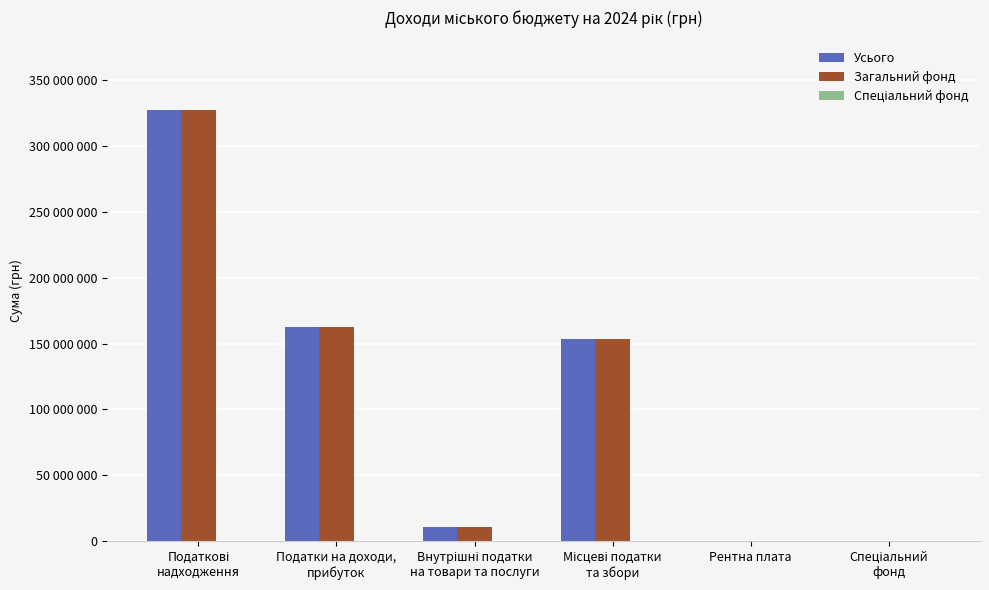

Reading left to right, extract all data points from this chart.

Усього: 327472200	162510200	11000000	153720000	1000	241000
Загальний фонд: 327231200	162510200	11000000	153720000	1000	0
Спеціальний фонд: 241000	0	0	0	0	241000